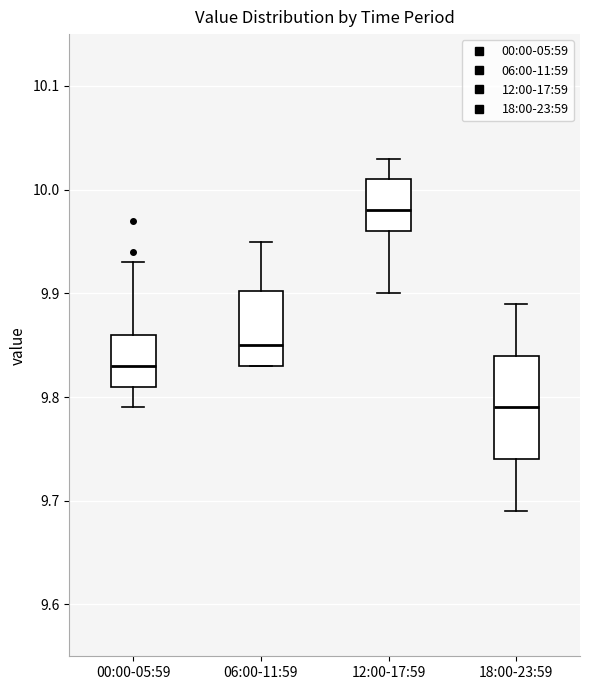

Reading left to right, read every box against the y-axis: the position of its median line, the range the box covers, and the ends of its whiskers. The values are not printed on the chart, so give them approximately, as read against the axis.

00:00-05:59: median 9.83, box 9.81 to 9.86, whiskers 9.79 to 9.93
06:00-11:59: median 9.85, box 9.83 to 9.90, whiskers 9.83 to 9.95
12:00-17:59: median 9.98, box 9.96 to 10.01, whiskers 9.90 to 10.03
18:00-23:59: median 9.79, box 9.74 to 9.84, whiskers 9.69 to 9.89